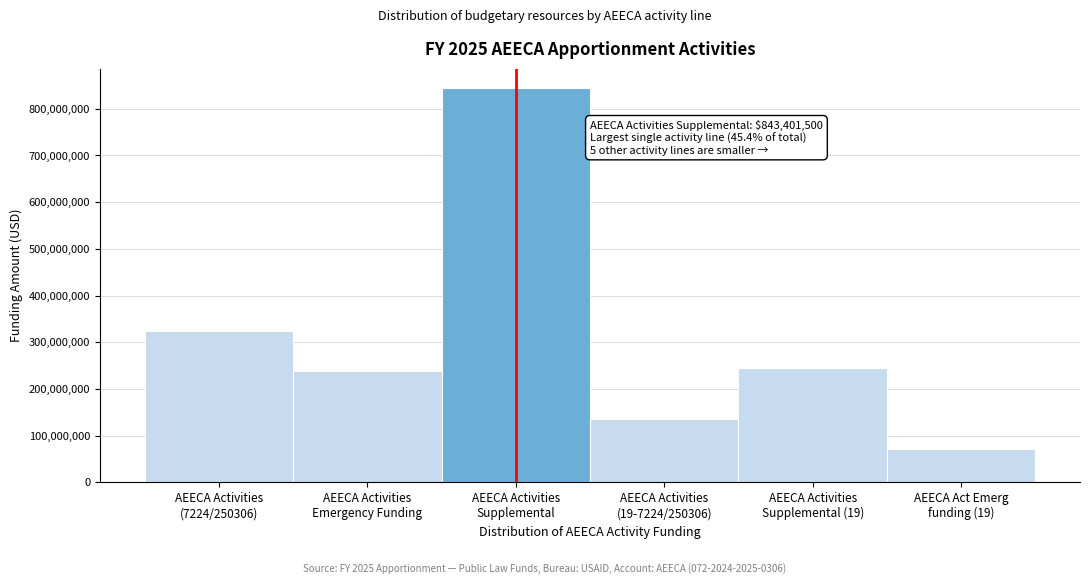

Reading right to left, list all the values displayed in this chart.

71695000	245254500	136355000	843401500	238305000	323979000